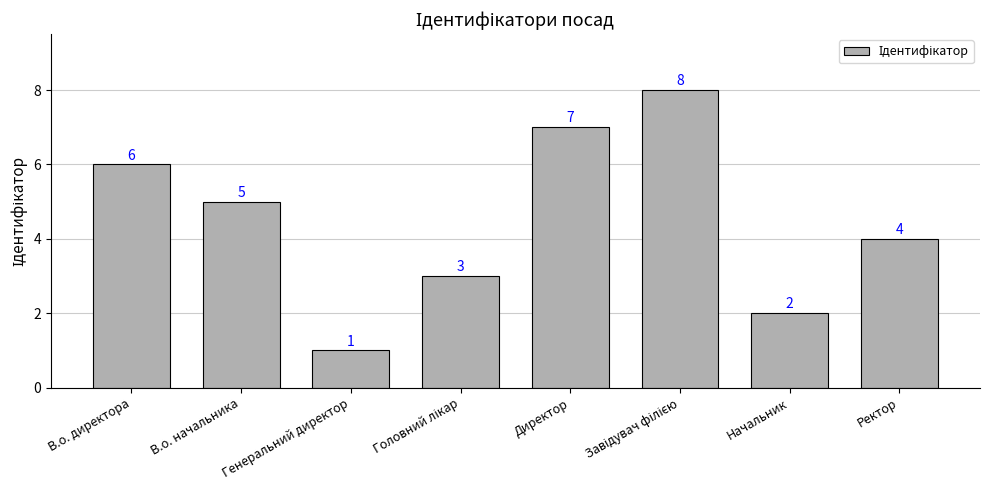

What is the greatest value displayed?

8